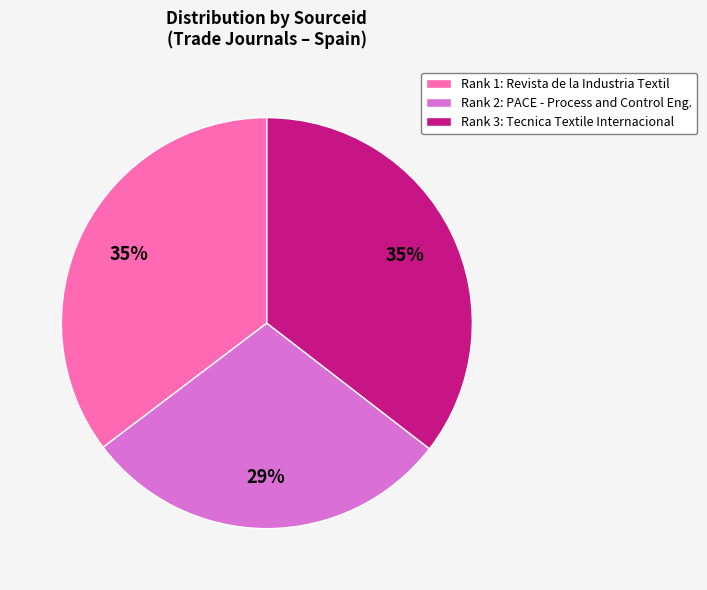

How many slices are in this pie chart?

3